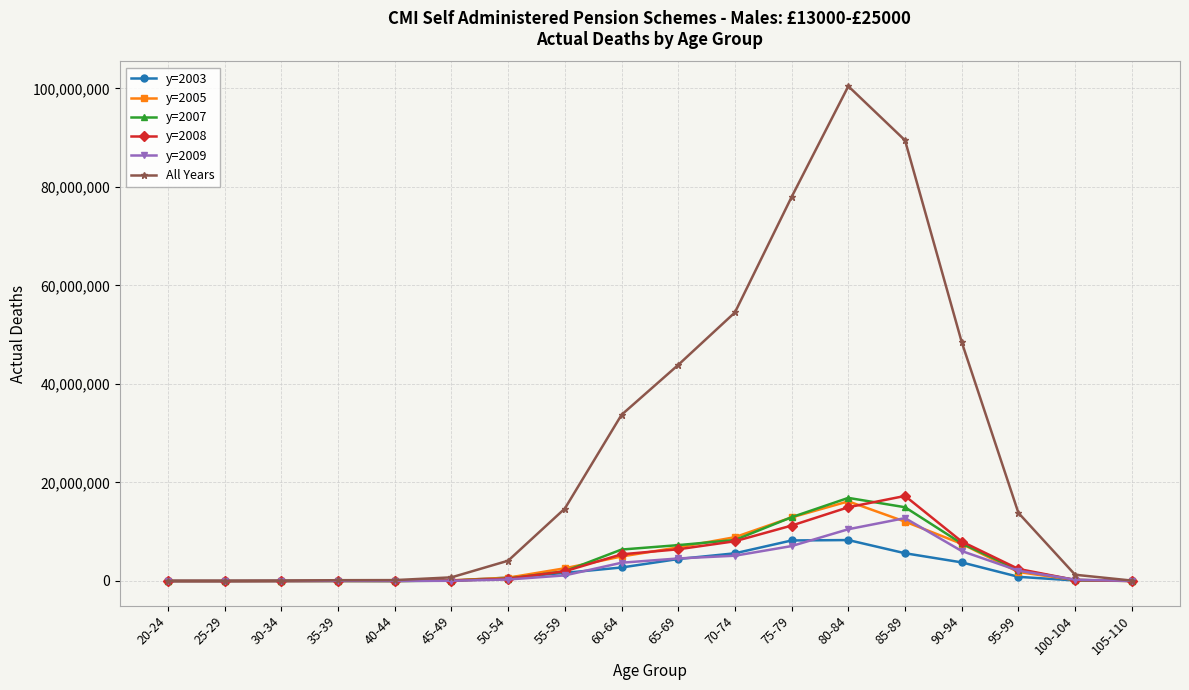

What is the label of the 13th point from the right?

45-49